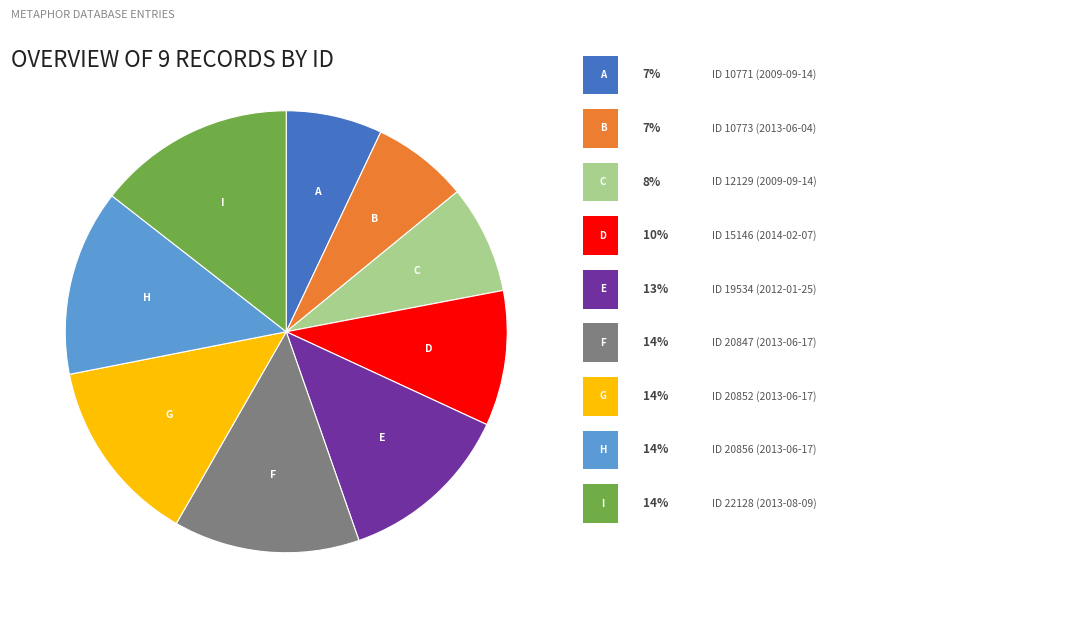

How many segments does this pie chart have?

9